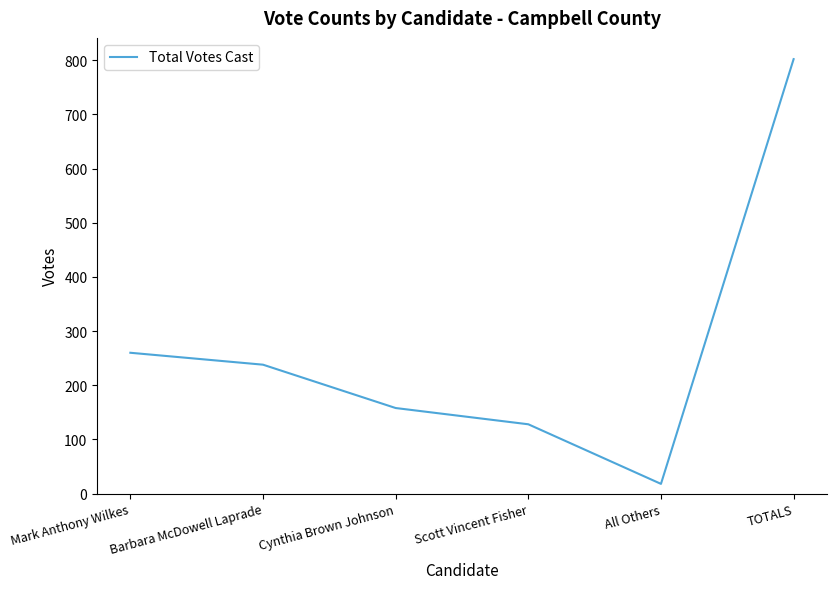

List the labels in order of value, smallest first.

All Others, Scott Vincent Fisher, Cynthia Brown Johnson, Barbara McDowell Laprade, Mark Anthony Wilkes, TOTALS